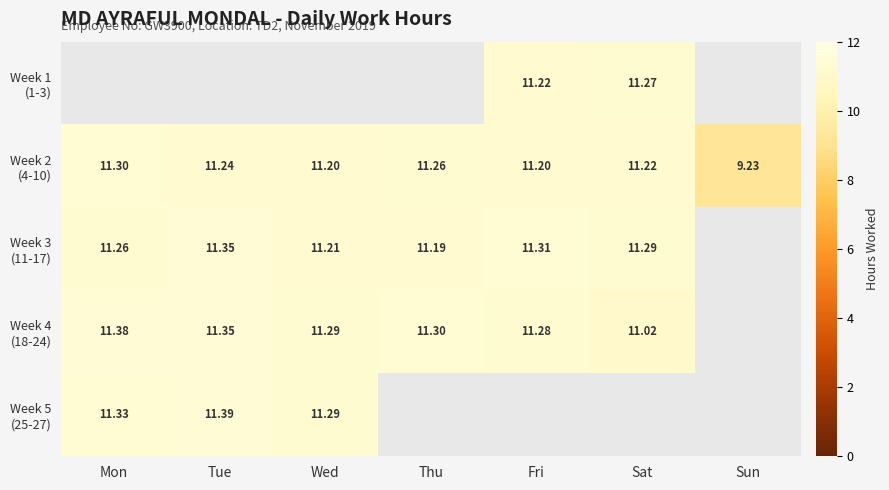

What is the highest value of the Week 4 (18-24) series?

11.4